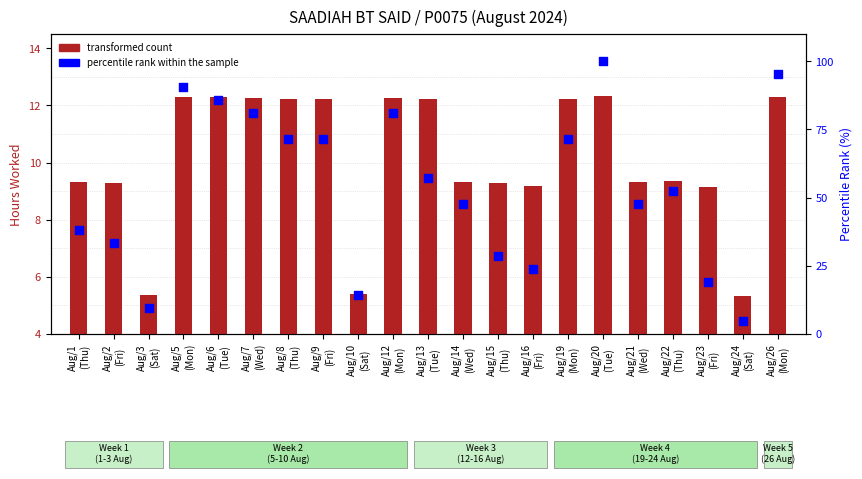

What is the total value across all series at Aug/16
(Fri)?

33.0